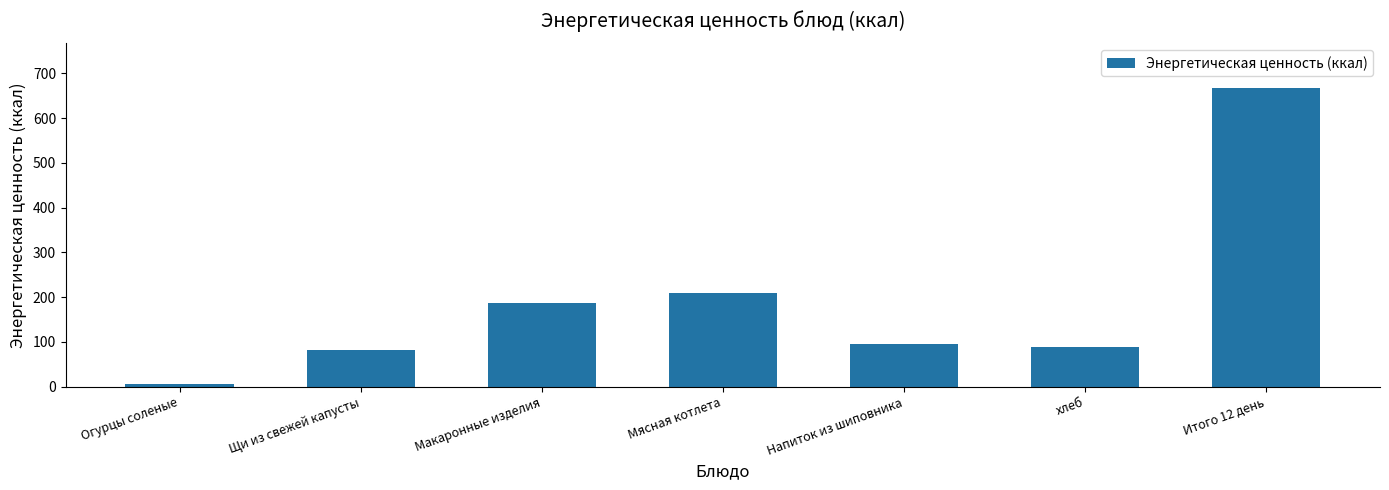

Does the chart contain stacked bars?

No